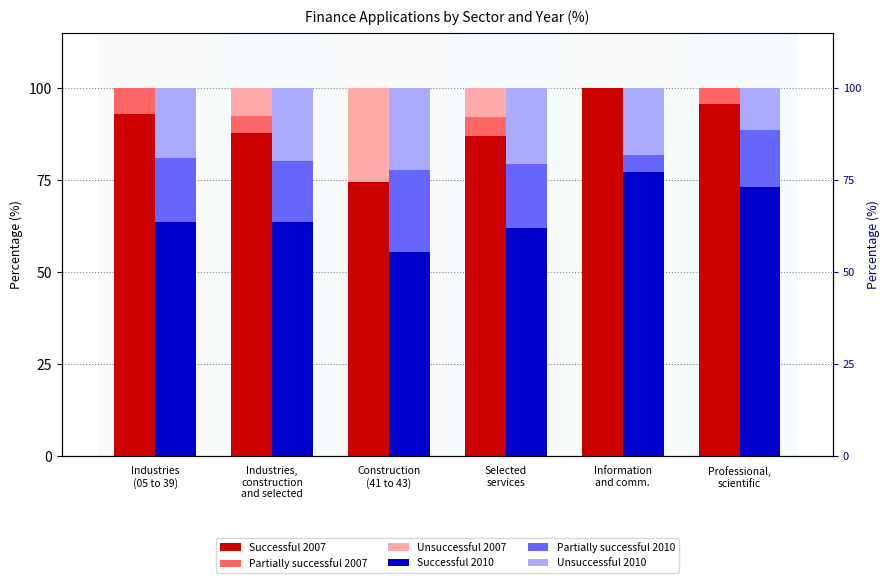

How many bars are there in each group?

6